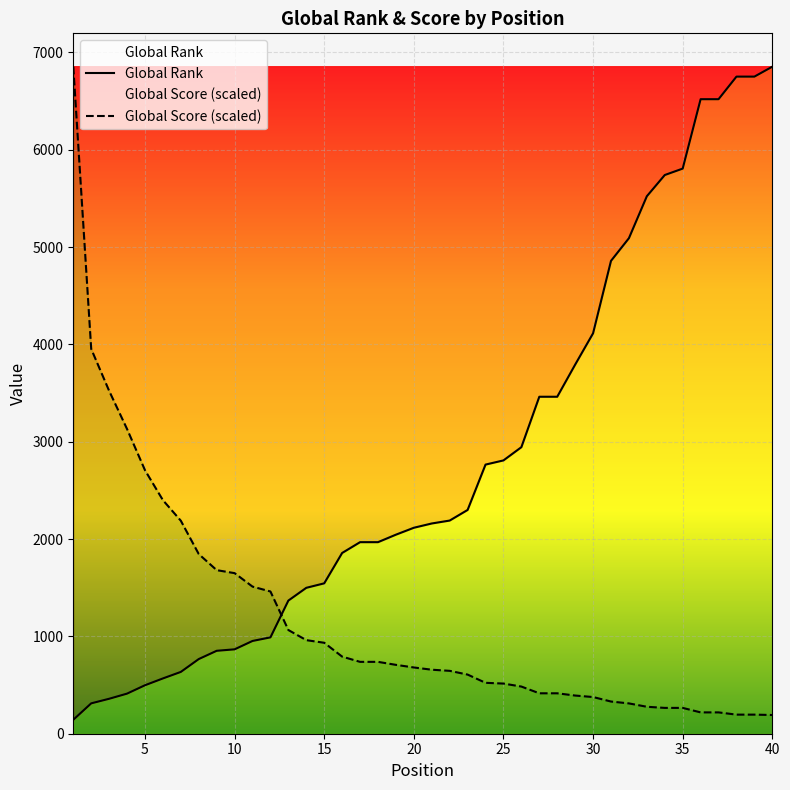

What are all the series names shown in the legend?

Global Rank, Global Score (scaled)